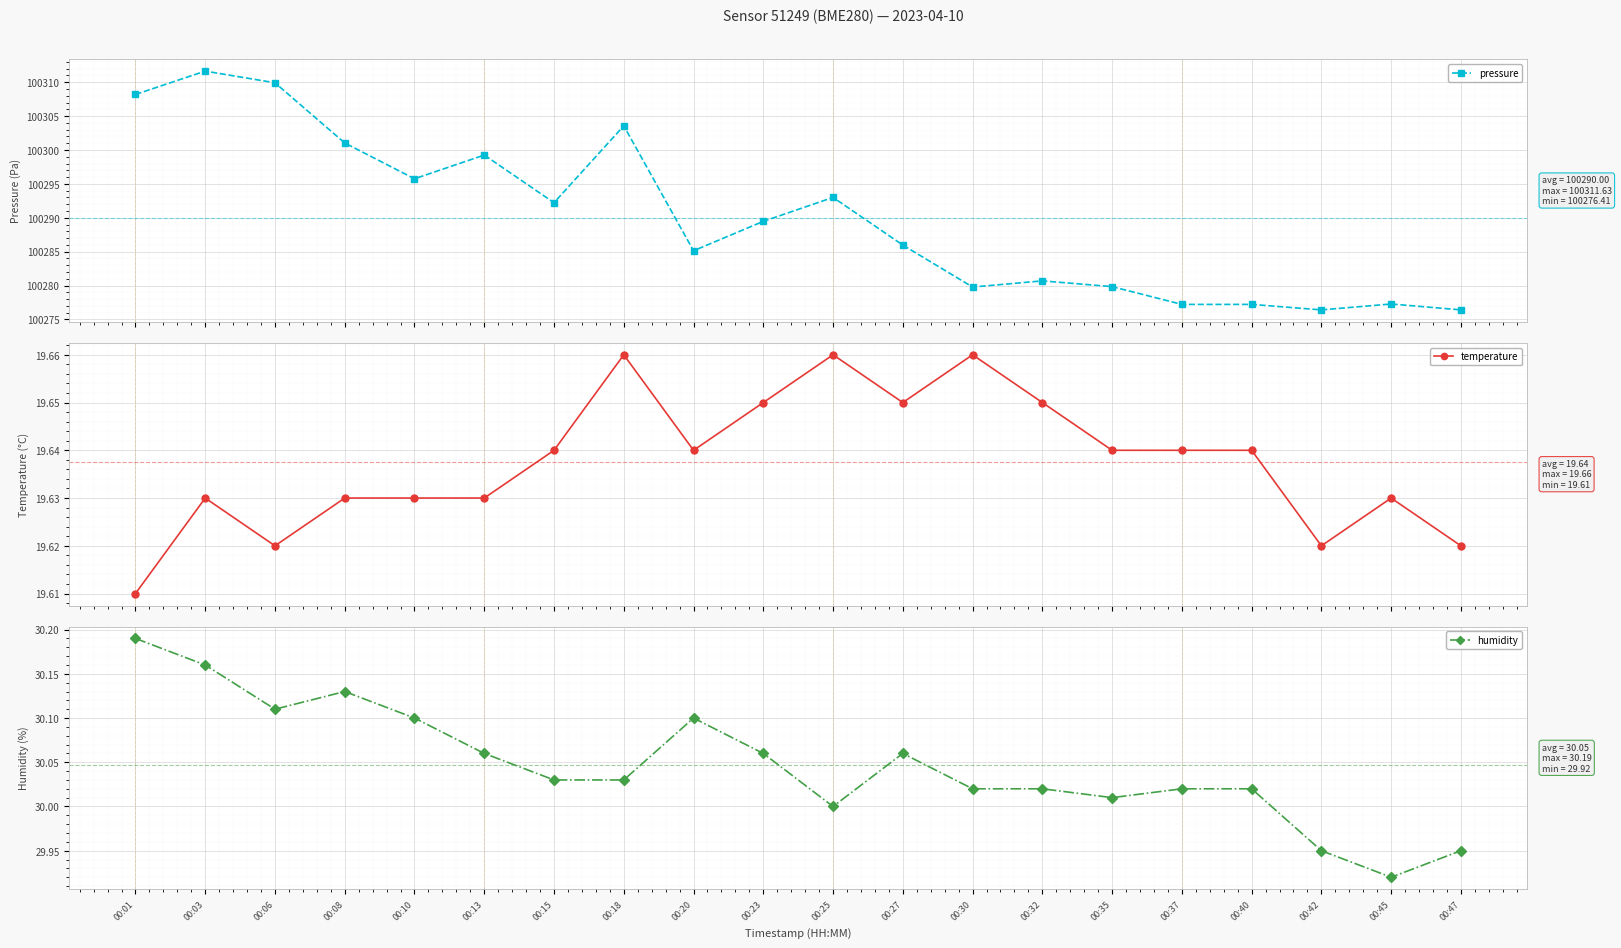

What is the difference between the second highest and minimum values in the pressure series?

33.5